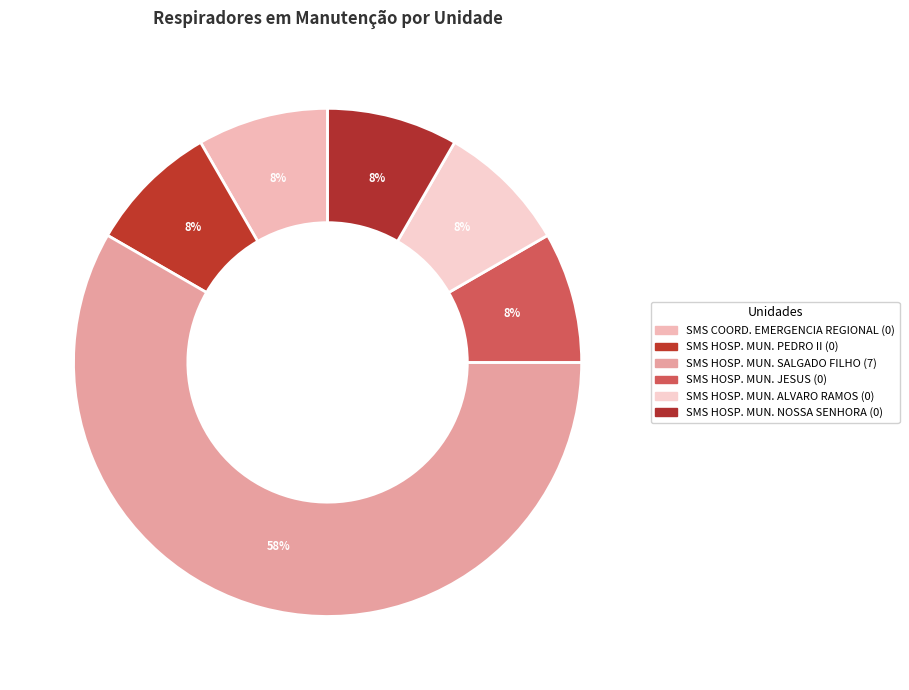

What is the largest slice in the pie chart?

SMS RIO HOSPITAL MUNICIPAL SALGADO FILHO